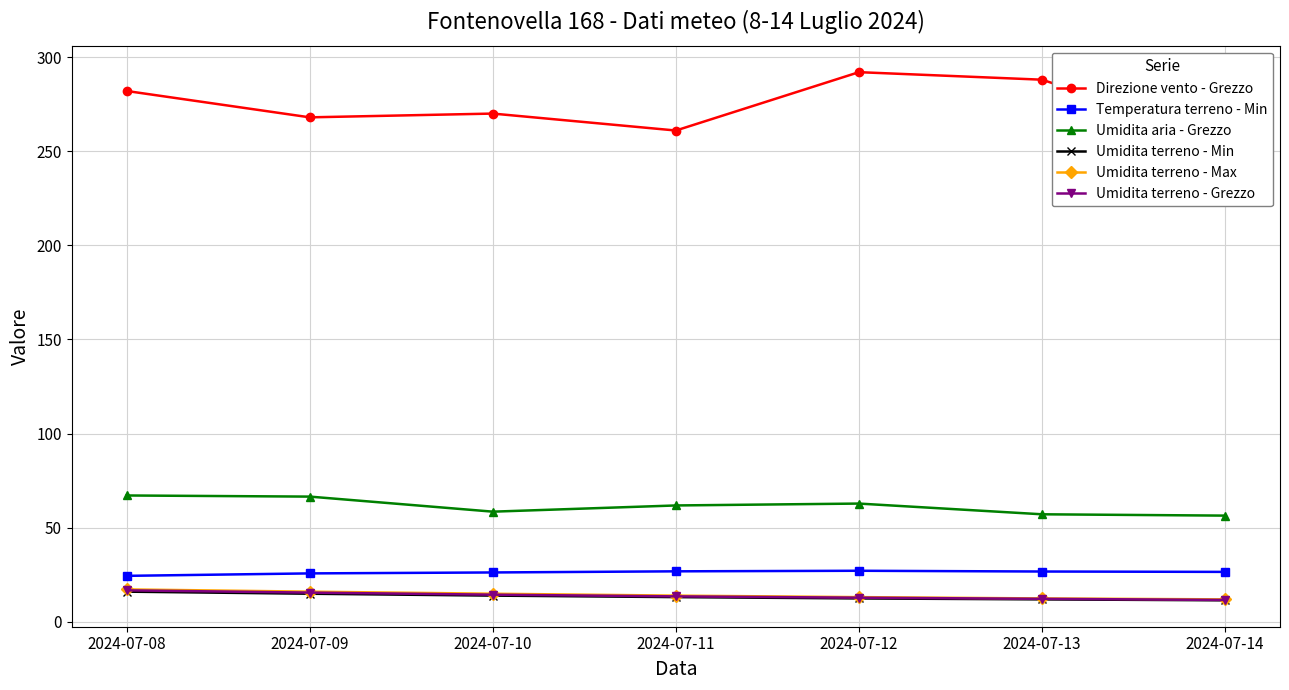

True or false: Direzione vento - Grezzo has a value of 256.0 at 2024-07-14.

True